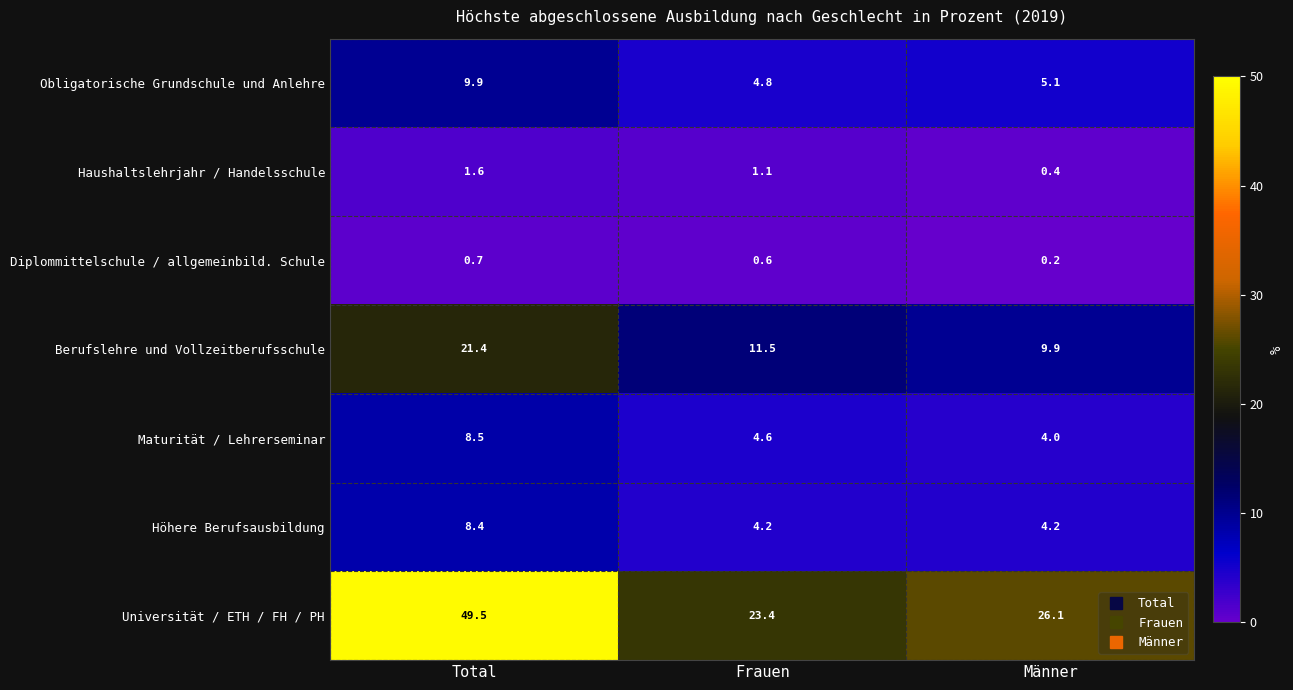

At which category is the sum across all series the highest?

Total